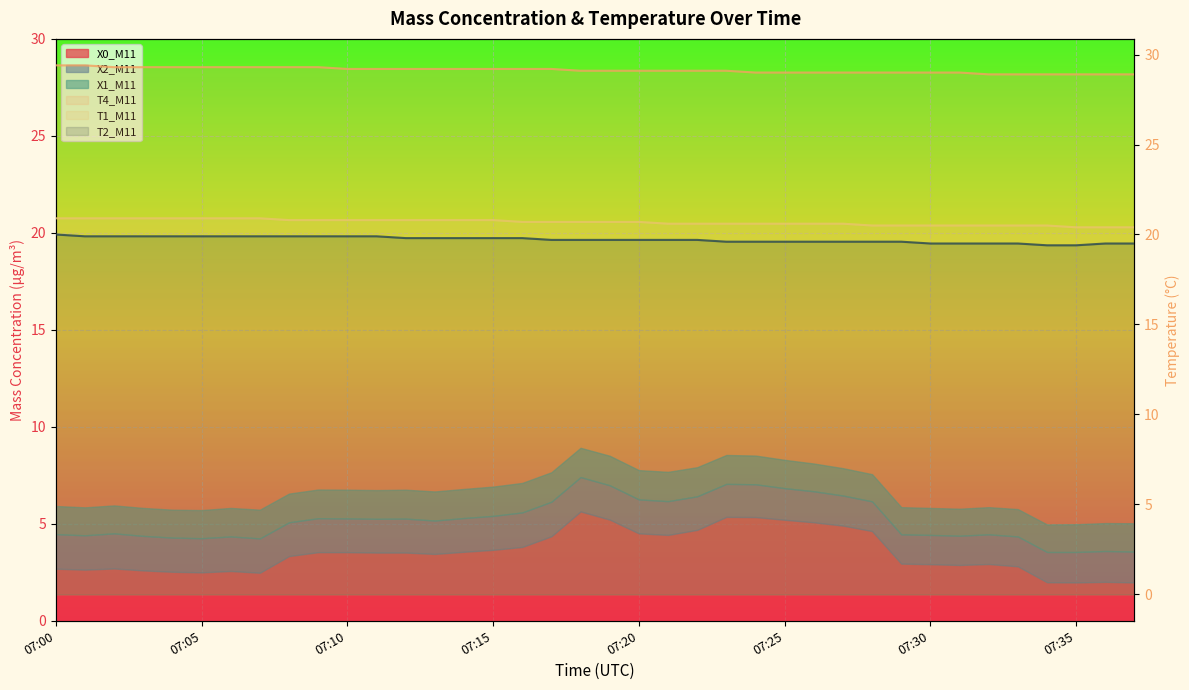

What is the sum of all T4_M11 values?

1106.8